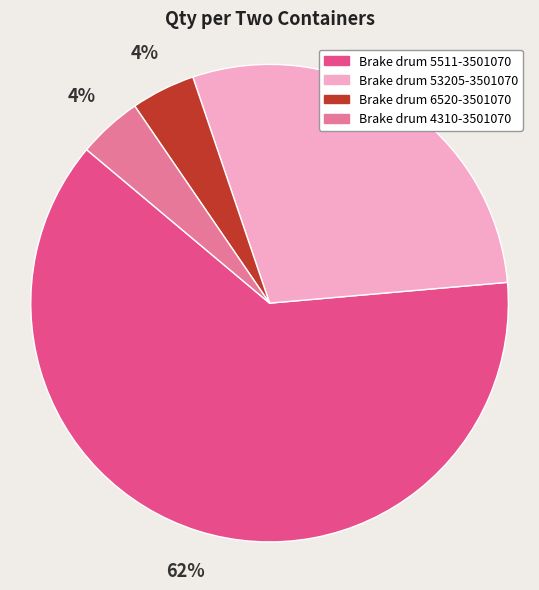

Which category has the biggest portion of the pie?

Brake drum 5511-3501070